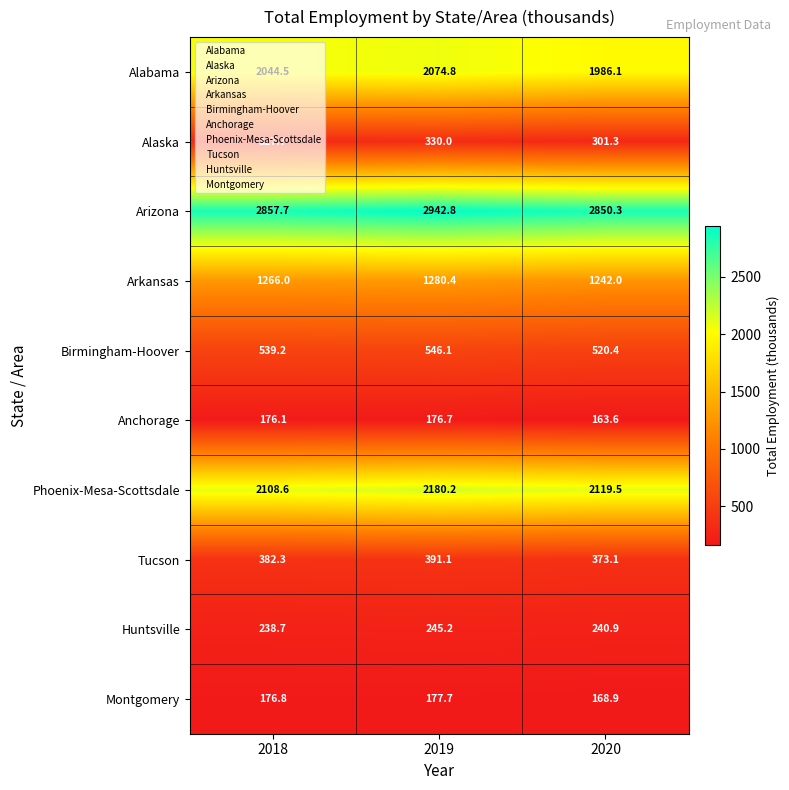

Which category has the highest value across all series?

2019